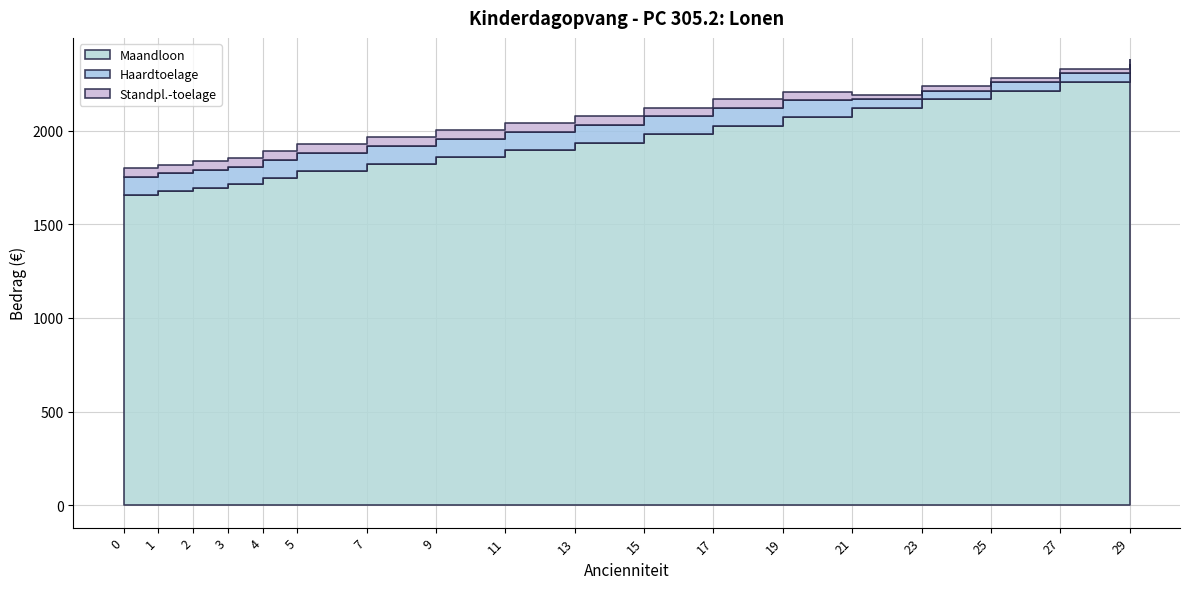

Reading left to right, what are all the values shown in this chart?

Maandloon: 0=1658.2	1=1676.4	2=1694.7	3=1712.9	4=1748.2	5=1785.4	7=1822.7	9=1859.9	11=1897.2	13=1934.4	15=1980.7	17=2027.0	19=2073.3	21=2119.7	23=2166.0	25=2212.3	27=2258.6	29=2304.9
Haardtoelage: 0=94.6	1=94.6	2=94.6	3=94.6	4=94.6	5=94.6	7=94.6	9=94.6	11=94.6	13=94.6	15=94.6	17=94.6	19=90.2	21=47.3	23=47.3	25=47.3	27=47.3	29=47.3
Standpl.-toelage: 0=47.3	1=47.3	2=47.3	3=47.3	4=47.3	5=47.3	7=47.3	9=47.3	11=47.3	13=47.3	15=47.3	17=47.3	19=42.9	21=23.6	23=23.6	25=23.6	27=23.6	29=23.6